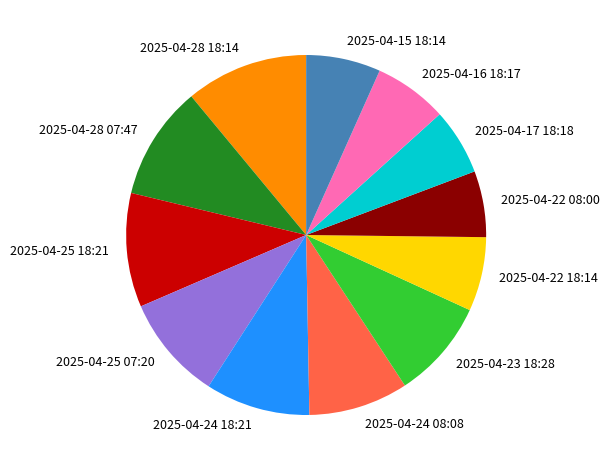

True or false: 2025-04-28 18:14 accounts for 4% of the total.

False